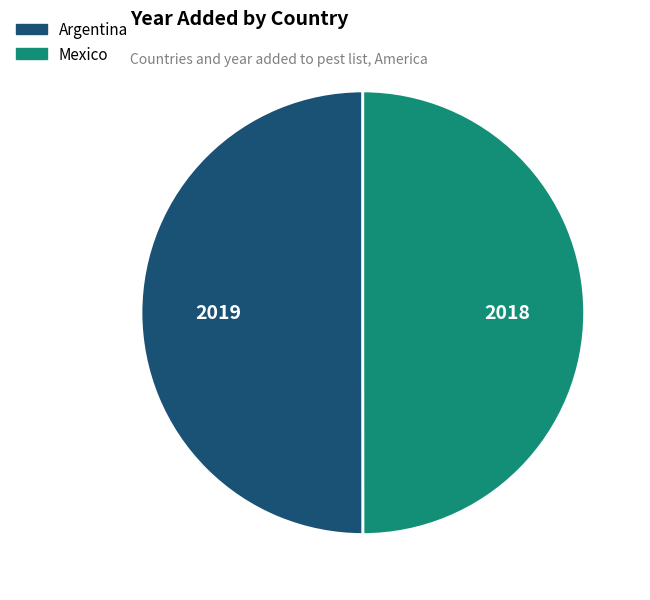

How many segments does this pie chart have?

2